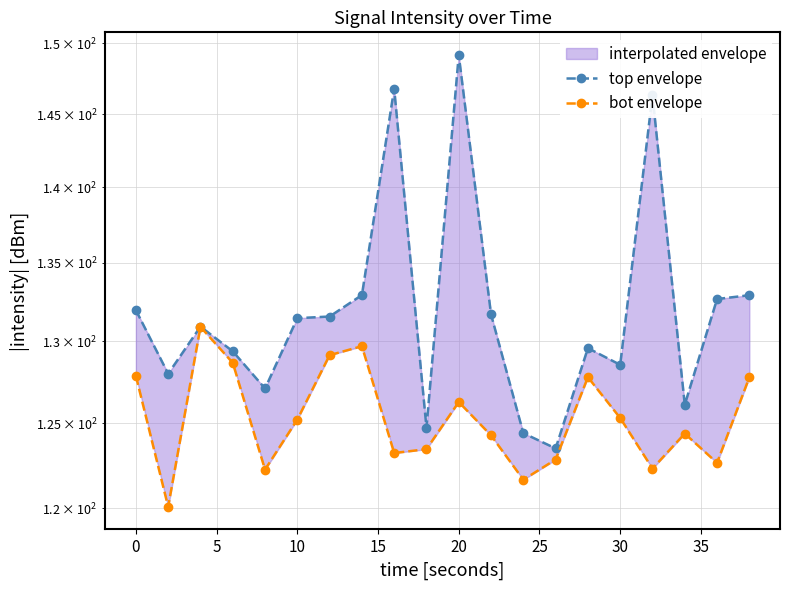

Does the chart have visible grid lines?

Yes